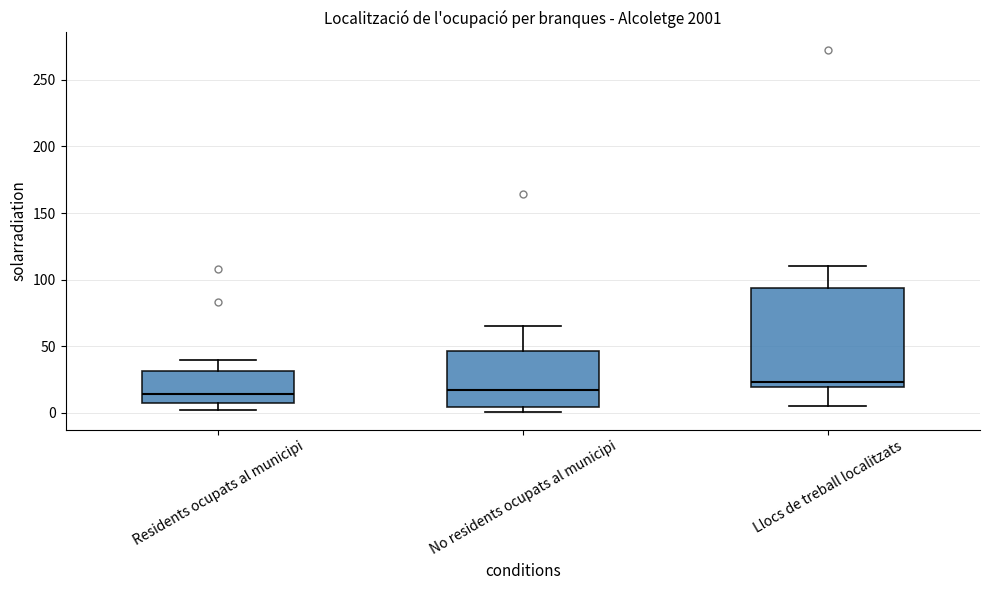

Which box is the tallest, from its lower edge to its upper edge?

Llocs de treball localitzats